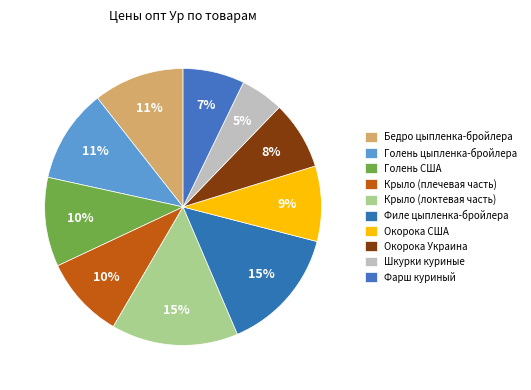

How many segments does this pie chart have?

10